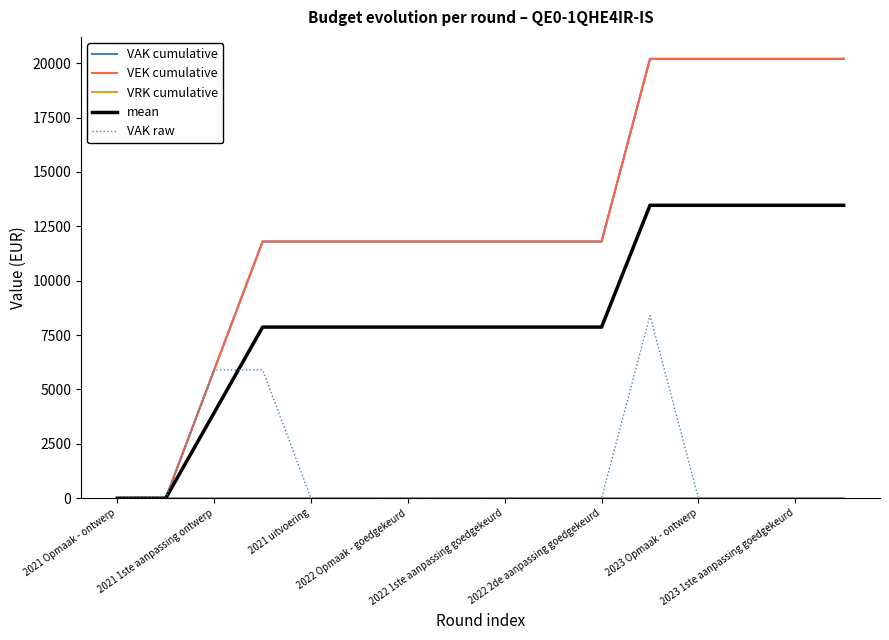

At how many categories does at least one series exceed 3096?

14